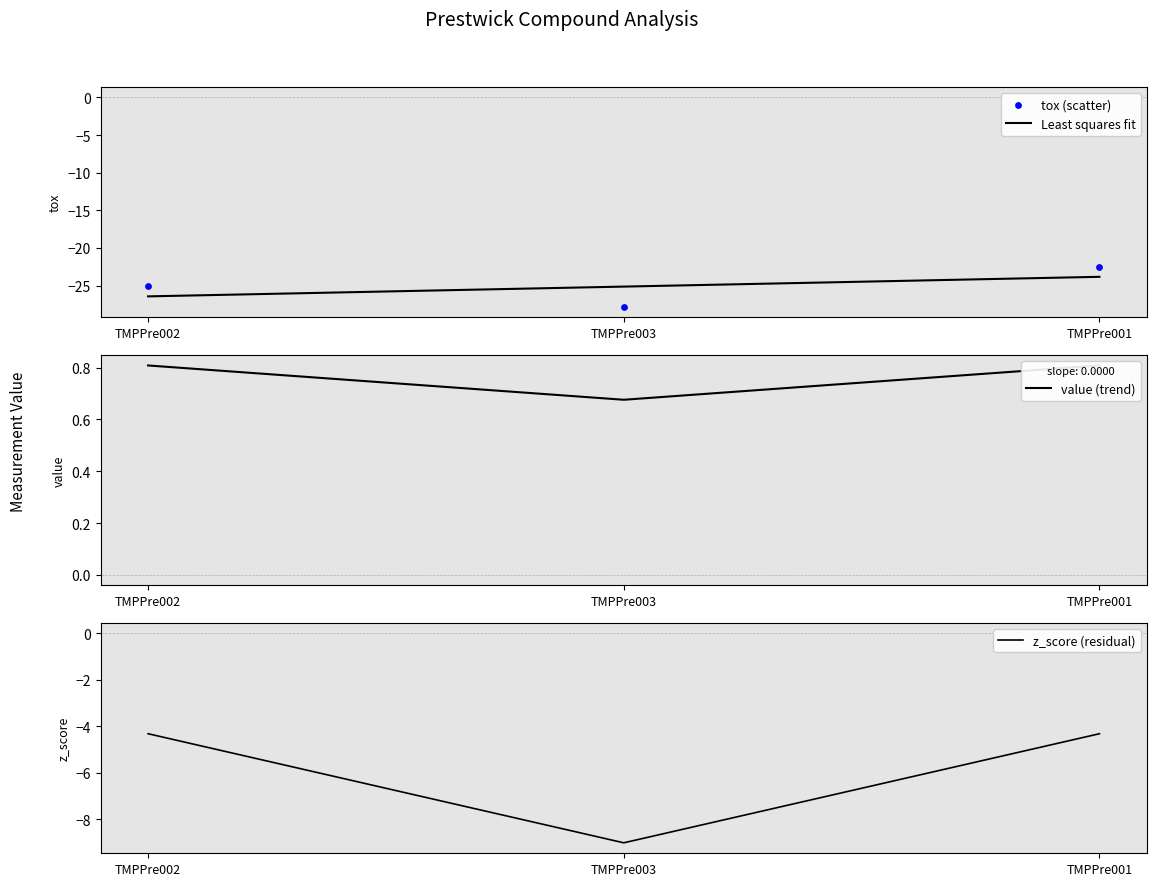

Which series has the widest spread of Y values?

tox (scatter)